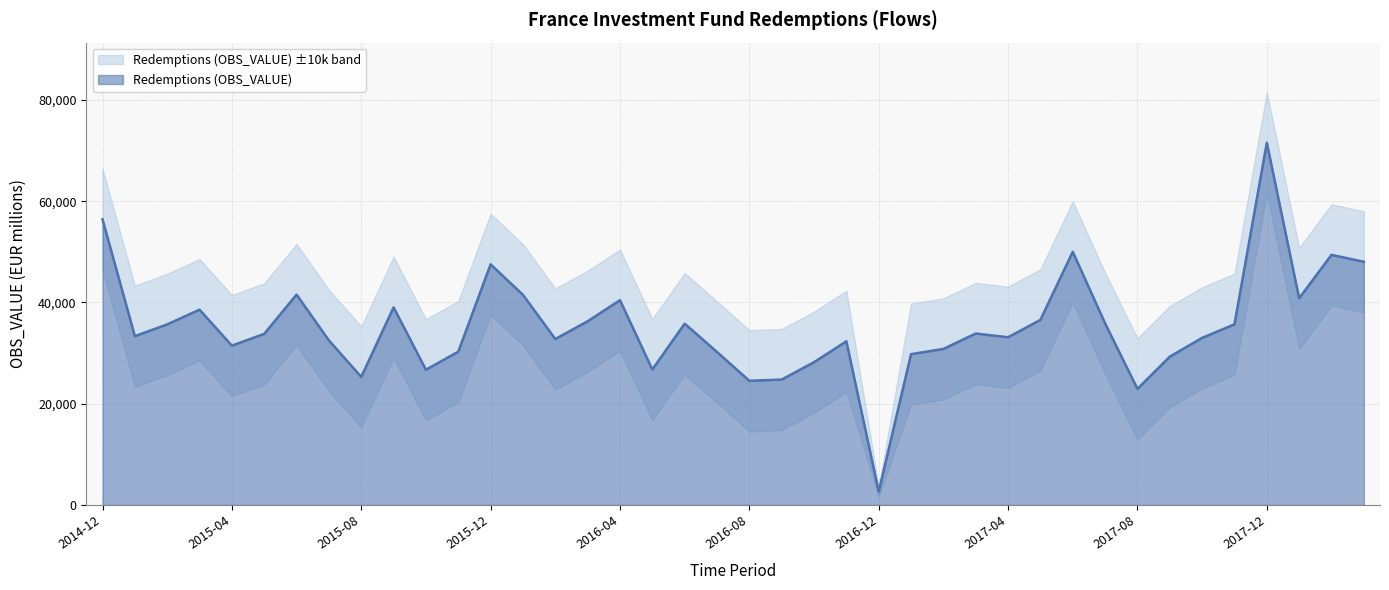

What is the average value?

35234